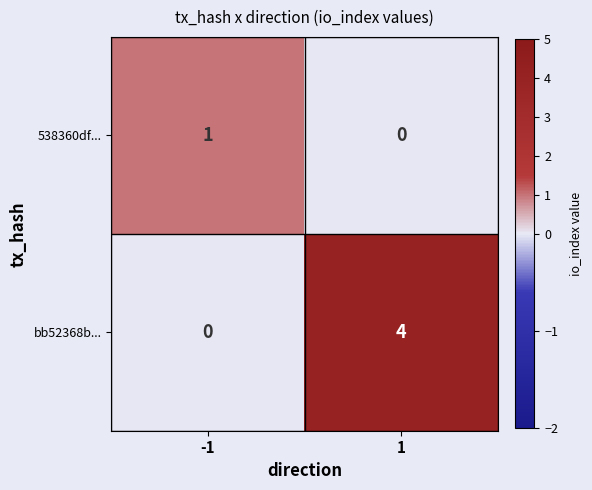

Between -1 and 1, which series saw the biggest shift?

bb52368b...